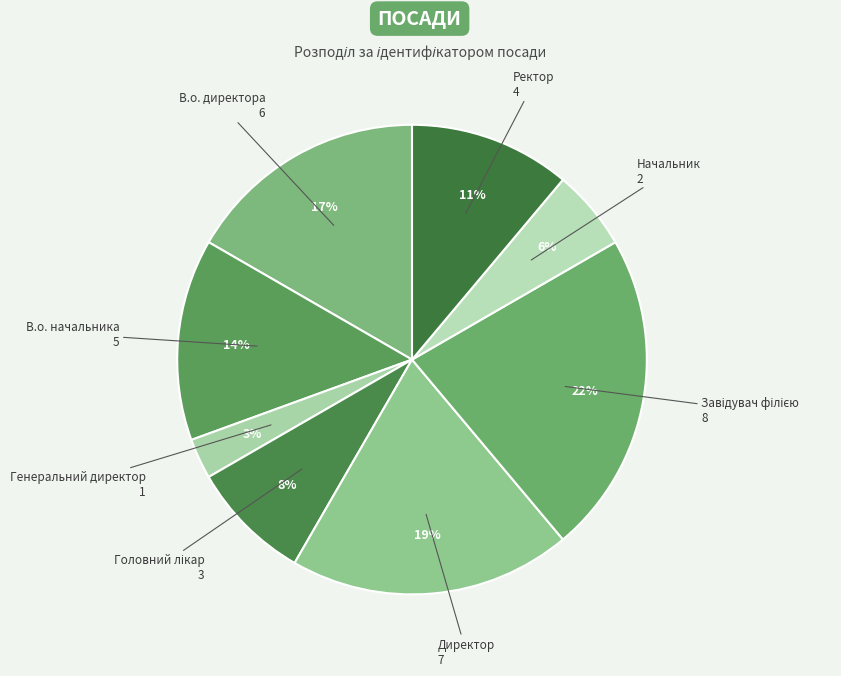

Do В.о. директора and В.о. начальника together represent more than half of the pie?

No